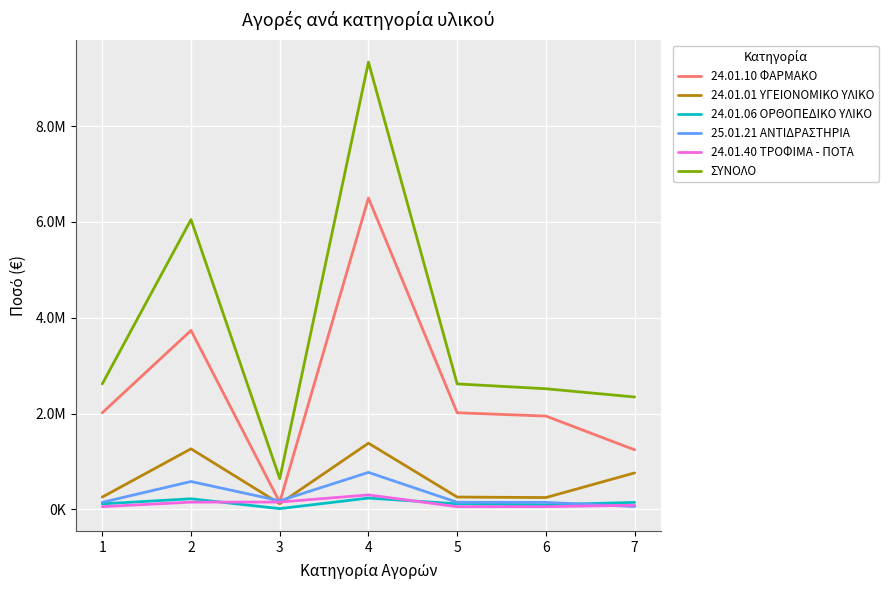

What is the maximum value shown in the chart?

9337000.0